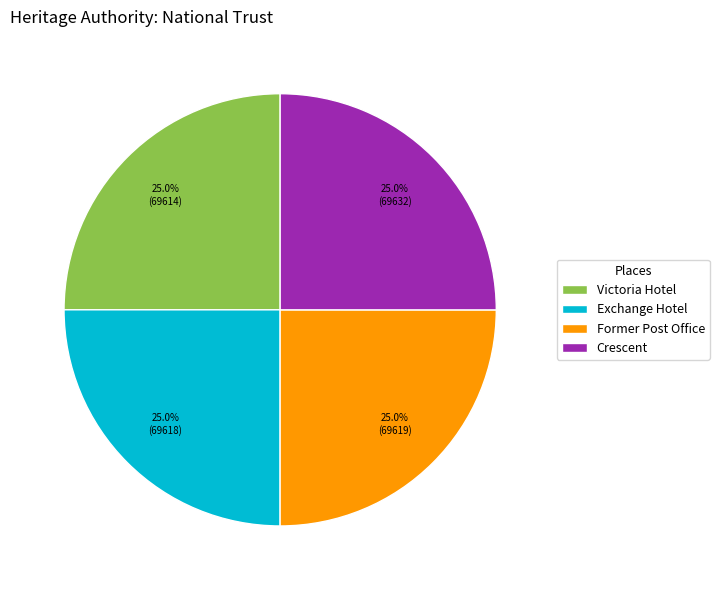

Does any single category account for the majority?

No